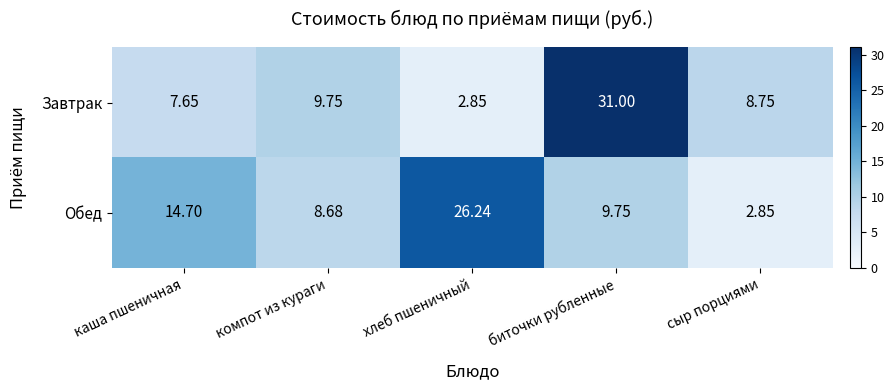

Which series has the widest spread of values?

Завтрак